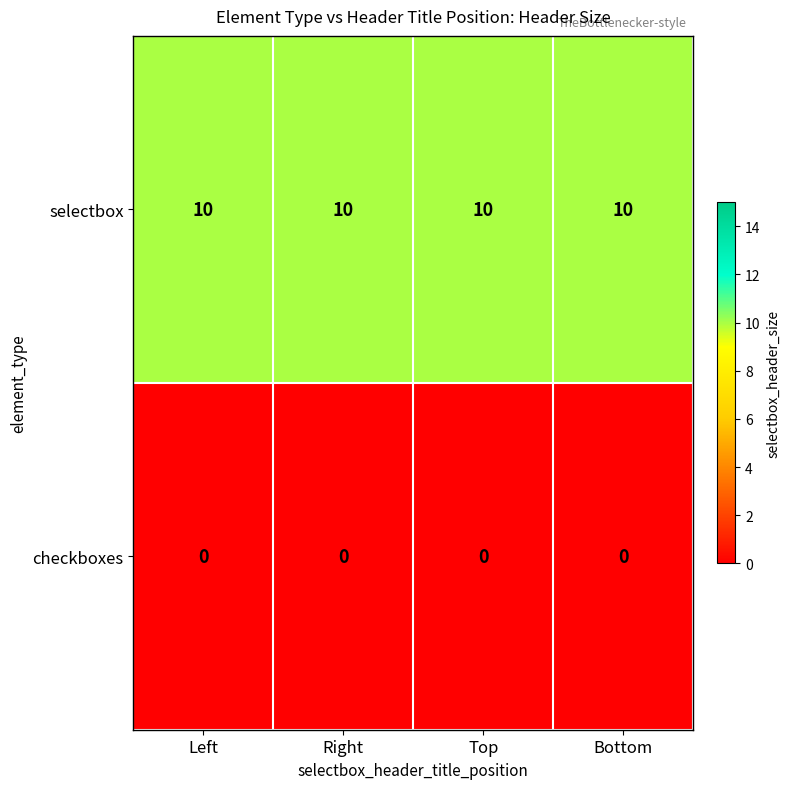

What is the total value across all series at Top?

10